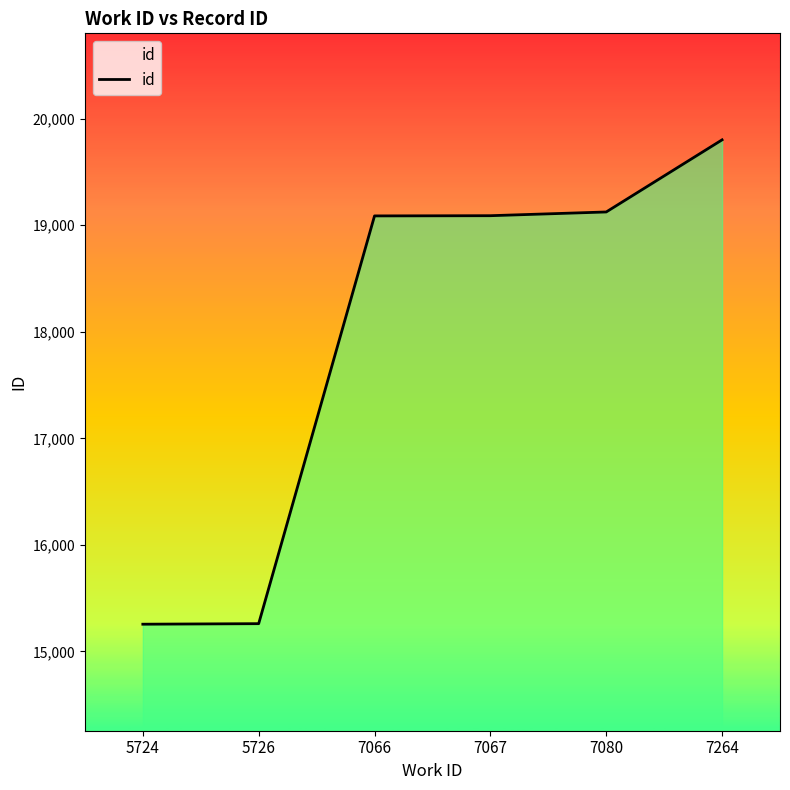

The value at 7066 is 32554. True or false?

False